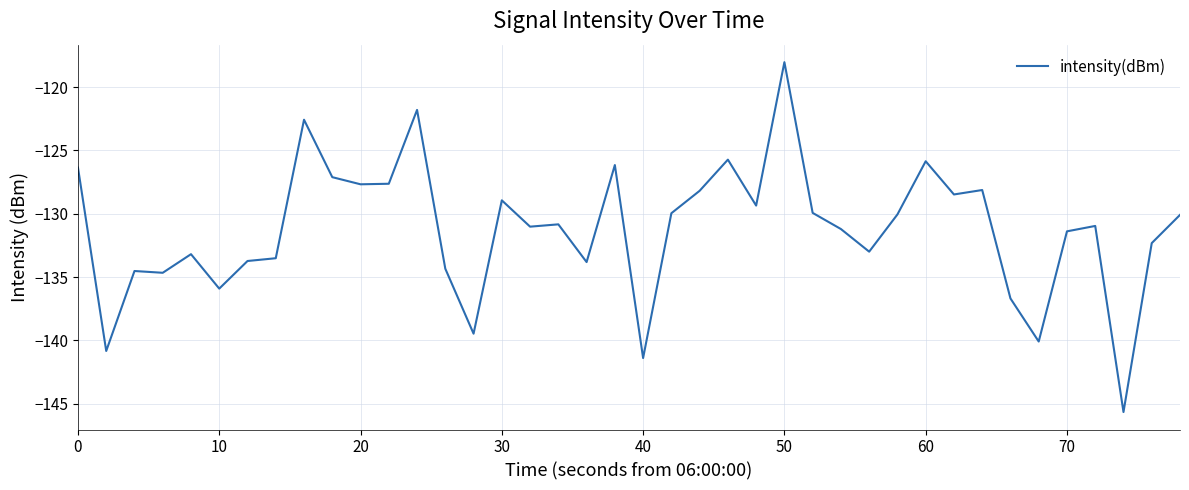

What is the greatest value displayed?

-118.0